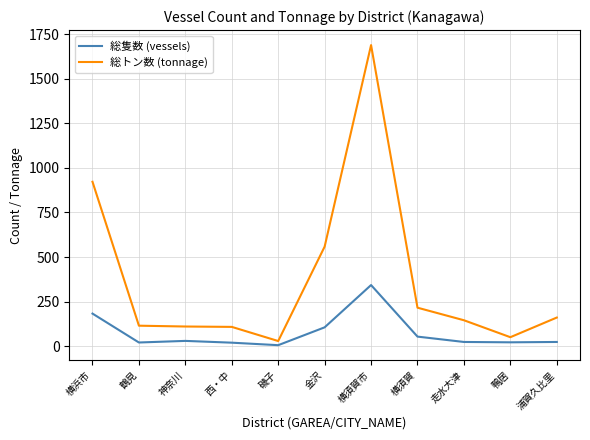

What is the highest value of the 総トン数 (tonnage) series?

1688.0